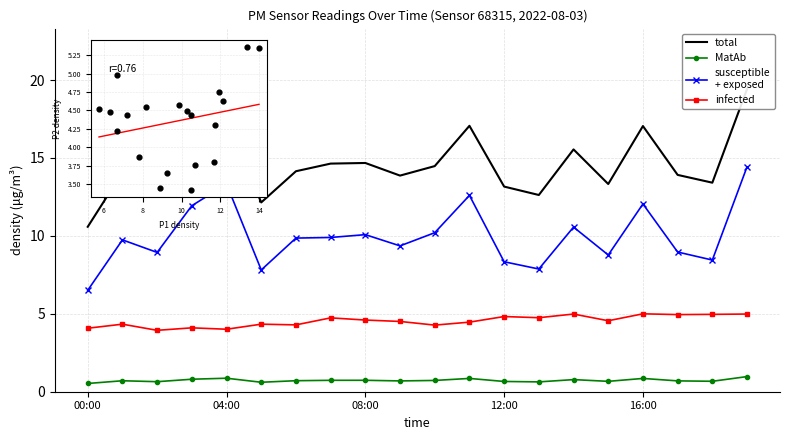

What is the total value across all series at 18?

27.5